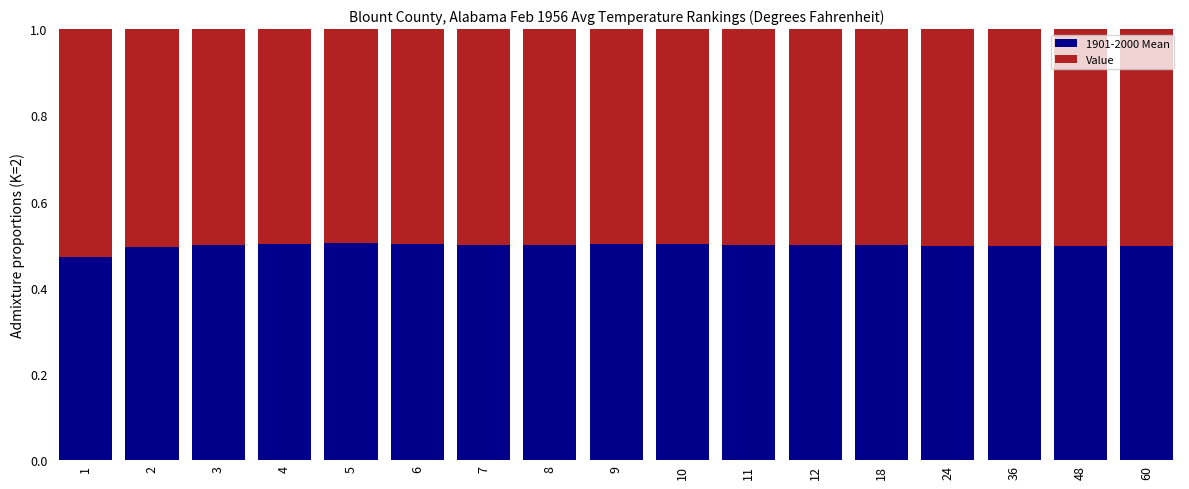

Count the 1901-2000 Mean values in the range 0 to 1.

17